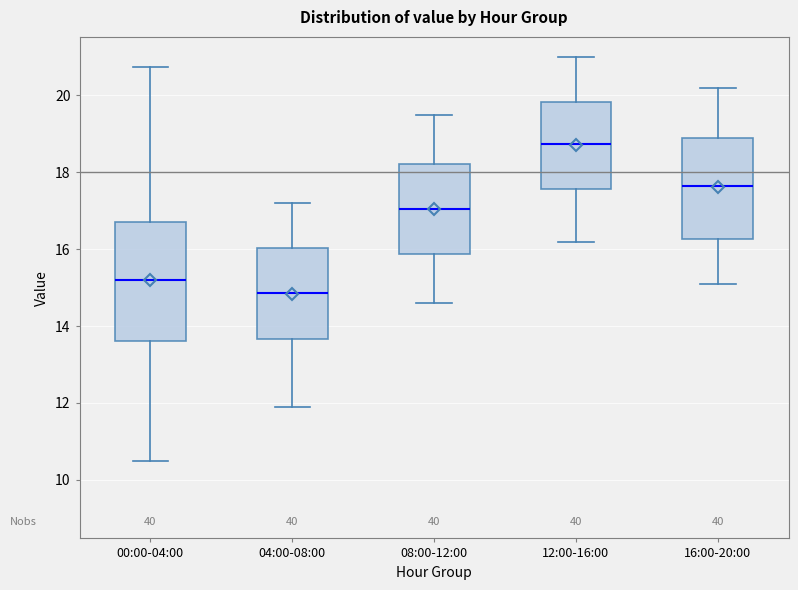

Where does the upper whisker of the box for 00:00-04:00 end on the y-axis? The values are not printed on the chart, so give them approximately, as read against the axis.

20.8